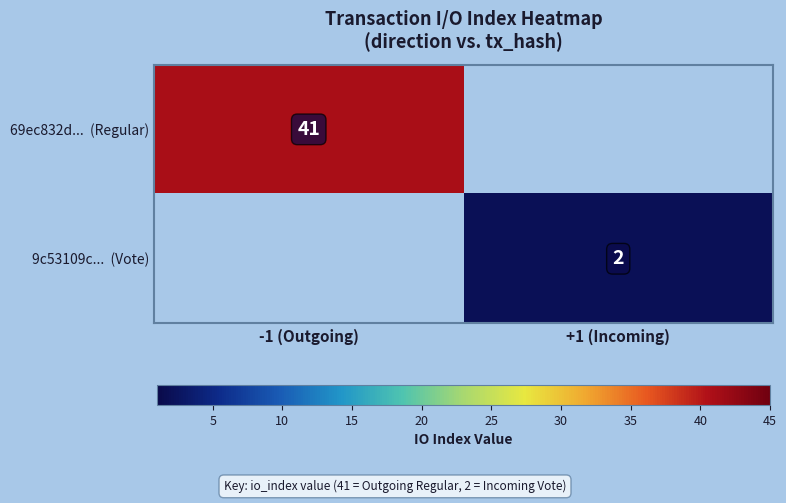

Which series has the largest total across all categories?

69ec832d... (Regular)